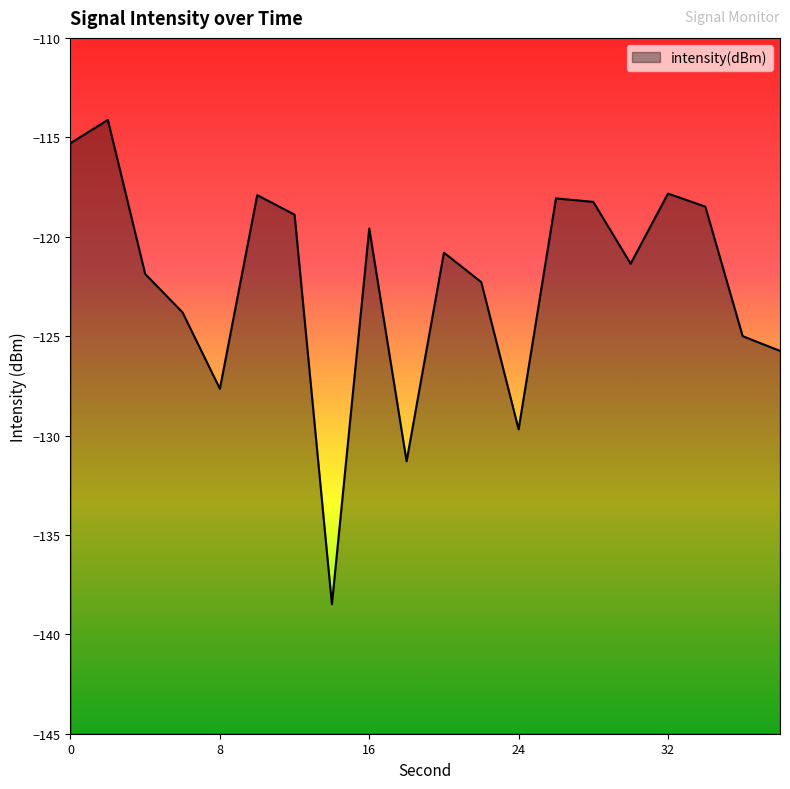

At which category does the data reach its first local valley?

8